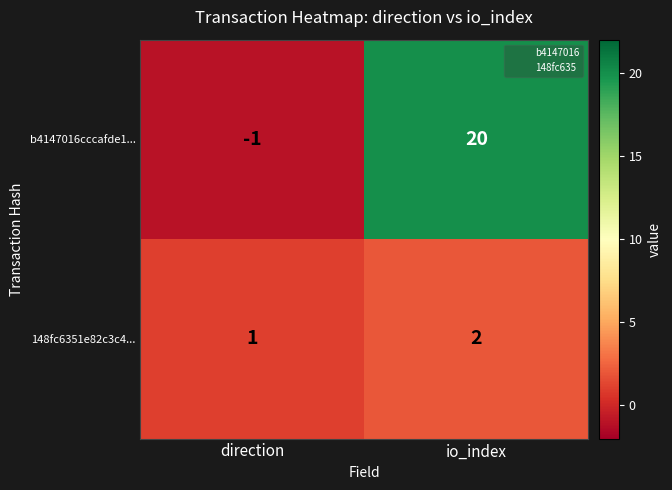

Rank the series by their average value, from highest to lowest.

b4147016cccafde1..., 148fc6351e82c3c4...